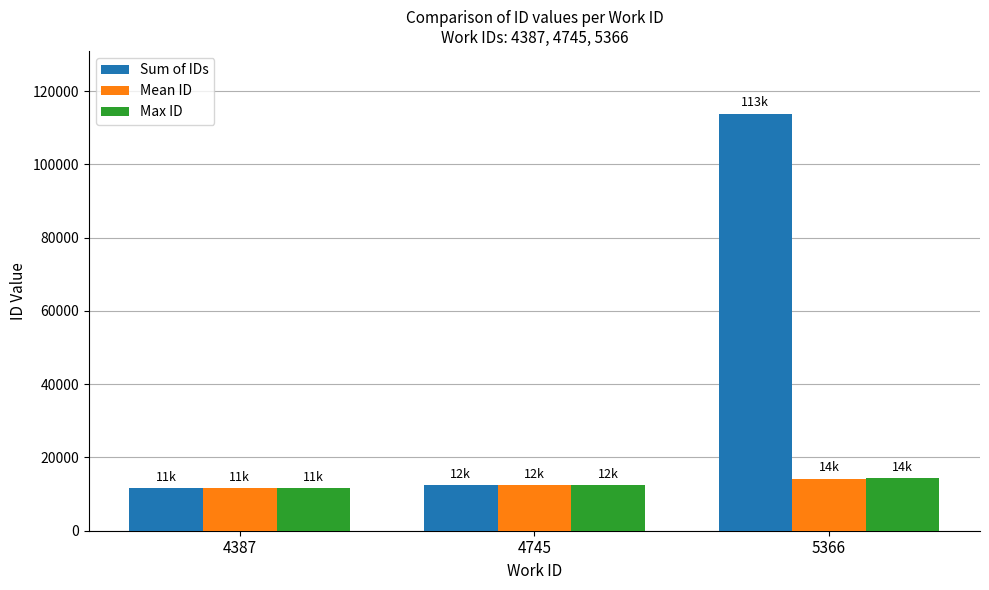

Reading left to right, transcribe all the data shown in this chart.

Sum of IDs: 11581.0	12567.0	113911.0
Mean ID: 11581.0	12567.0	14238.9
Max ID: 11581.0	12567.0	14400.0